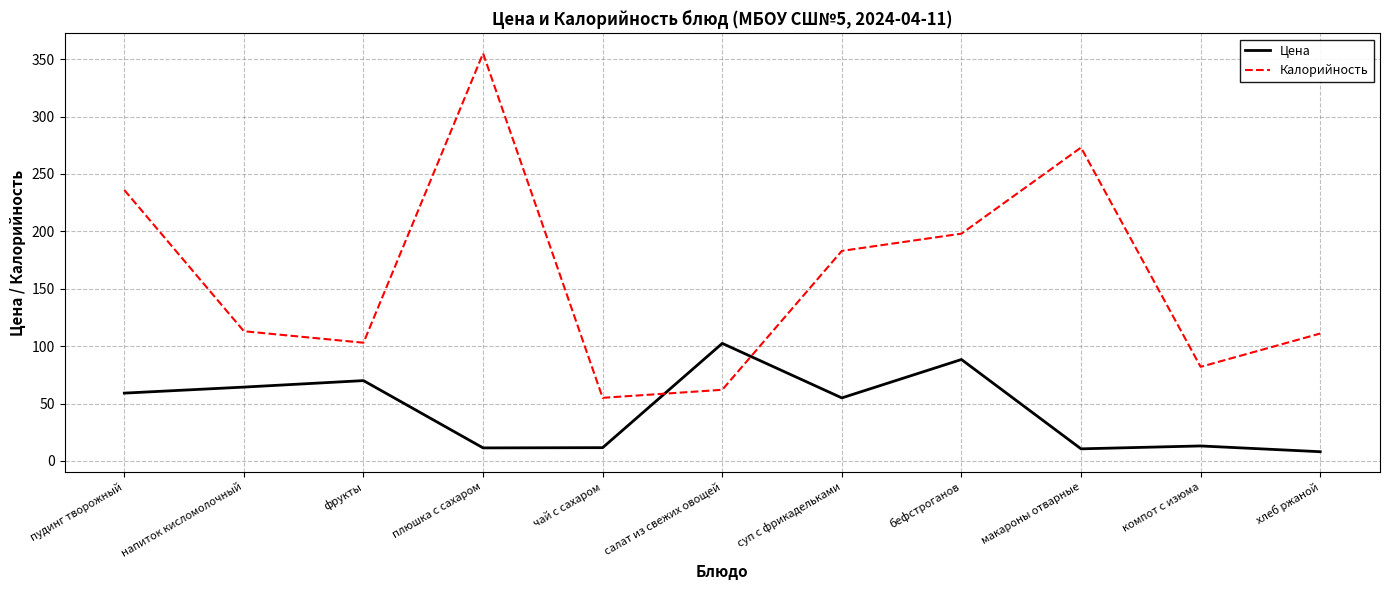

What is the difference between the Калорийность values at фрукты and салат из свежих овощей?

41.0